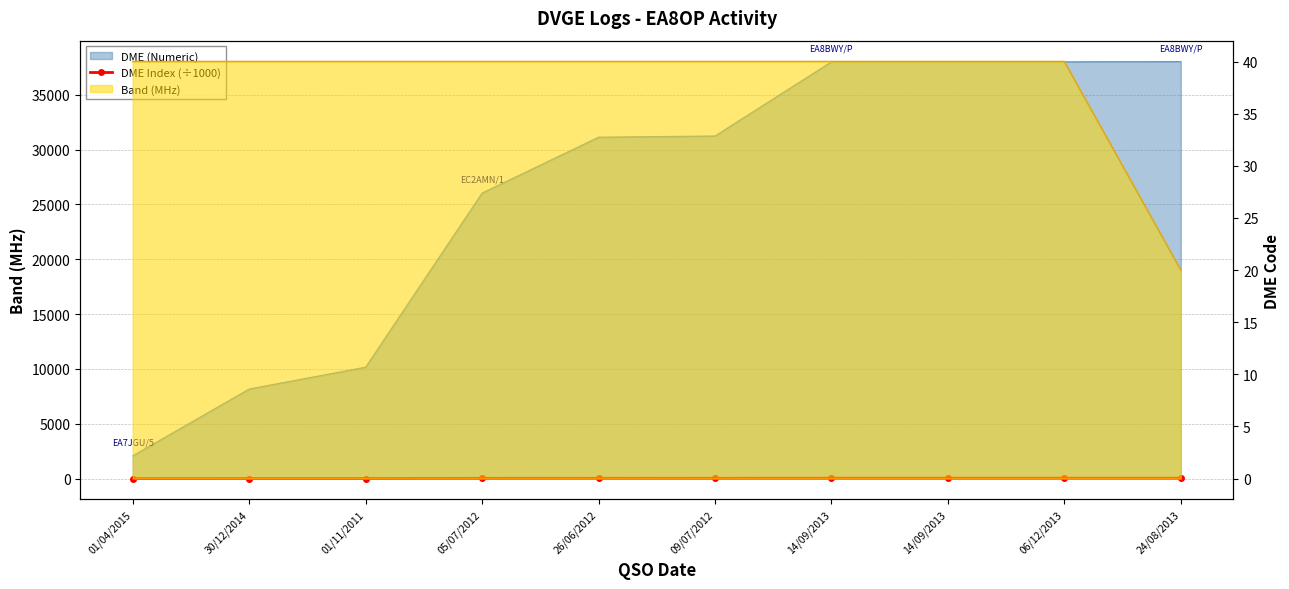

True or false: there are more than 2 points higher than both neighbors.

False